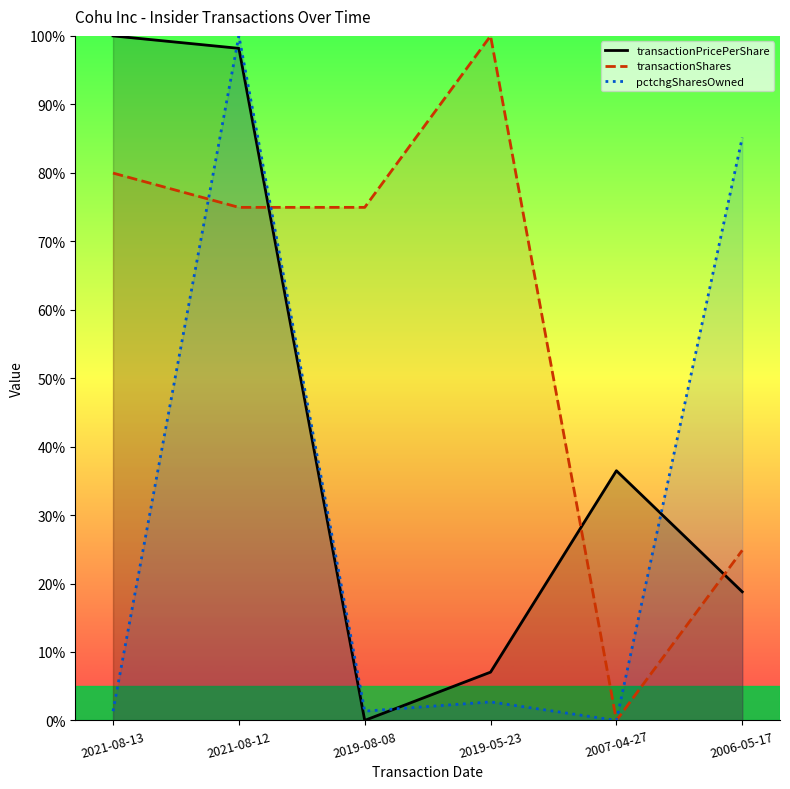

Where does the transactionShares series first go above 74?

2021-08-13